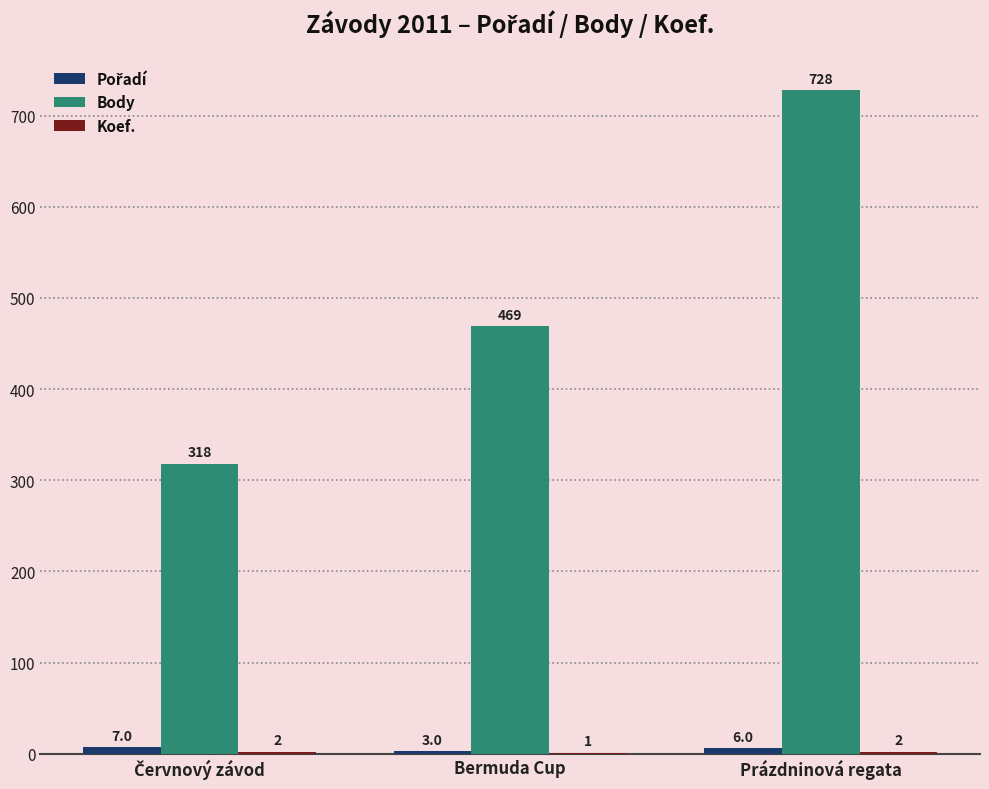

At which category is the sum across all series the highest?

Prázdninová regata